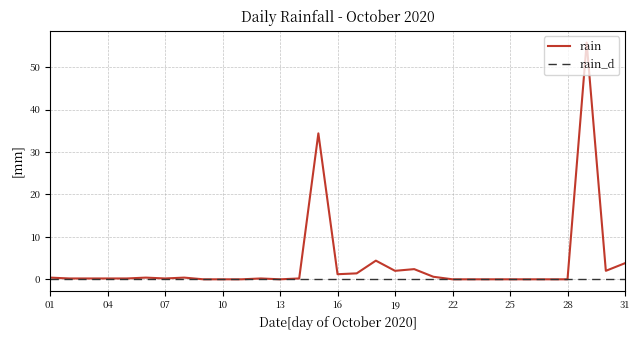

What are all the series names shown in the legend?

rain, rain_d